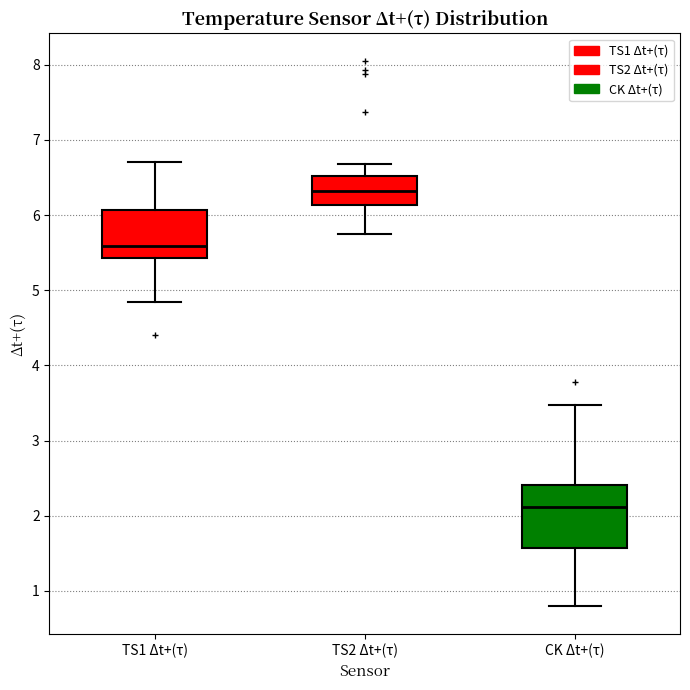

Reading left to right, read every box against the y-axis: the position of its median line, the range the box covers, and the ends of its whiskers. The values are not printed on the chart, so give them approximately, as read against the axis.

TS1 Δt+(τ): median 5.6, box 5.4 to 6.1, whiskers 4.8 to 6.7
TS2 Δt+(τ): median 6.3, box 6.1 to 6.5, whiskers 5.8 to 6.7
CK Δt+(τ): median 2.1, box 1.6 to 2.4, whiskers 0.8 to 3.5